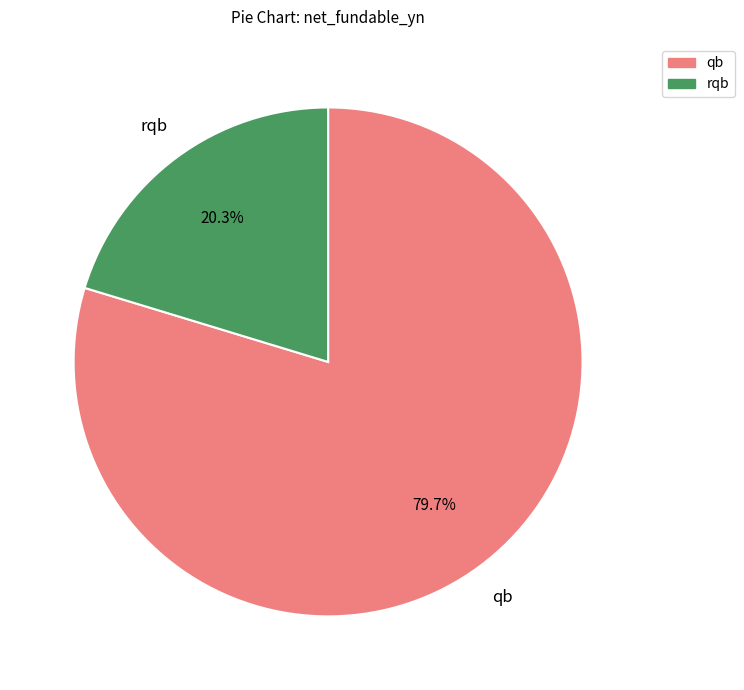

Does any single category account for the majority?

Yes